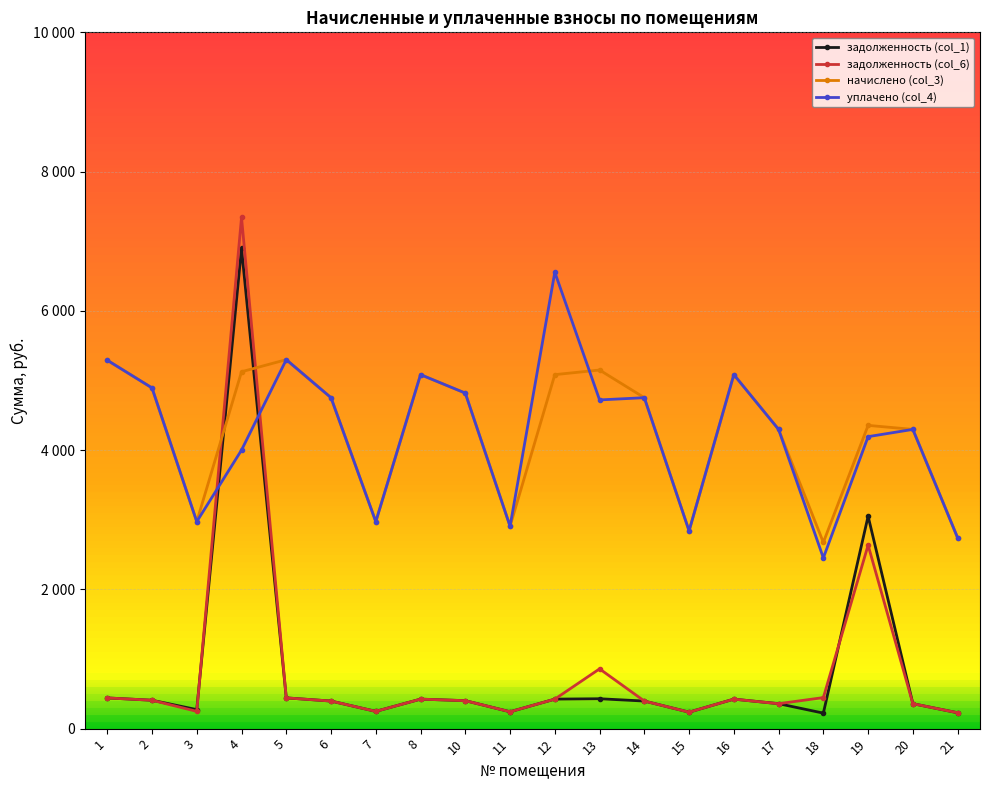

At which category does задолженность (col_6) reach its first local valley?

3